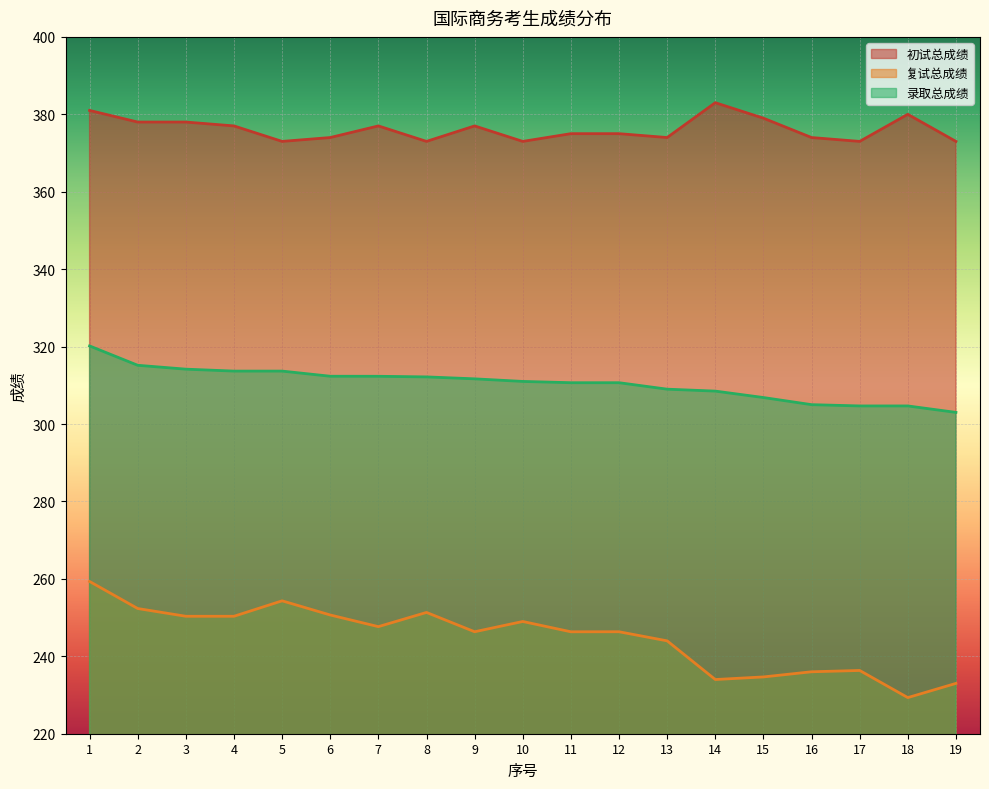

What is the difference between the maximum and minimum values in the 初试总成绩 series?

10.0